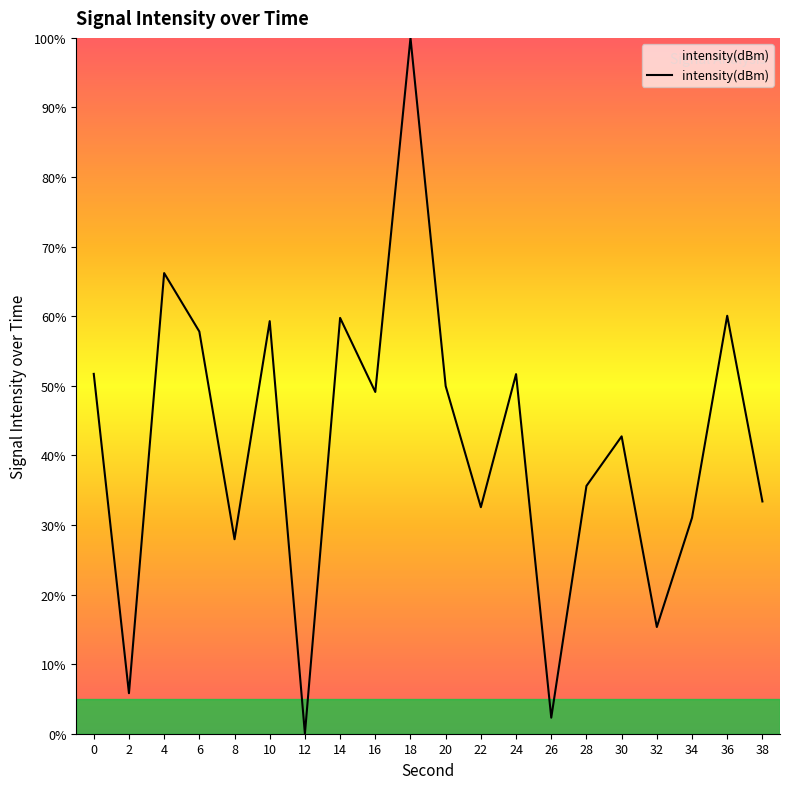

Read the value at 20.

50.0